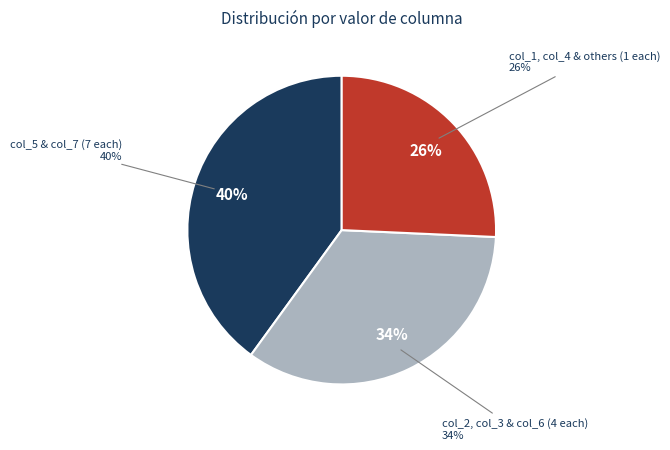

The col_11 slice represents 3% of the pie. True or false?

True